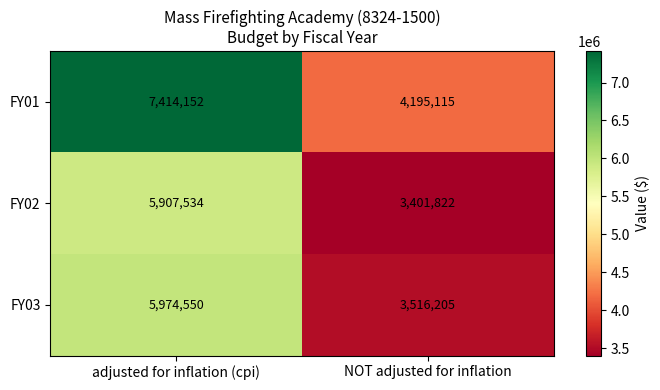

What is the total value across all series at adjusted for inflation (cpi)?

19296236